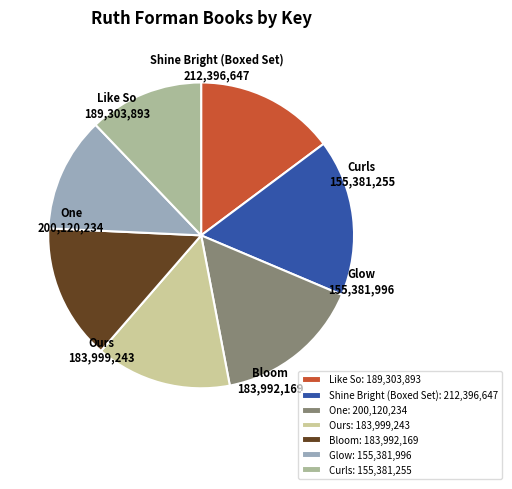

Count the number of slices in the pie.

7